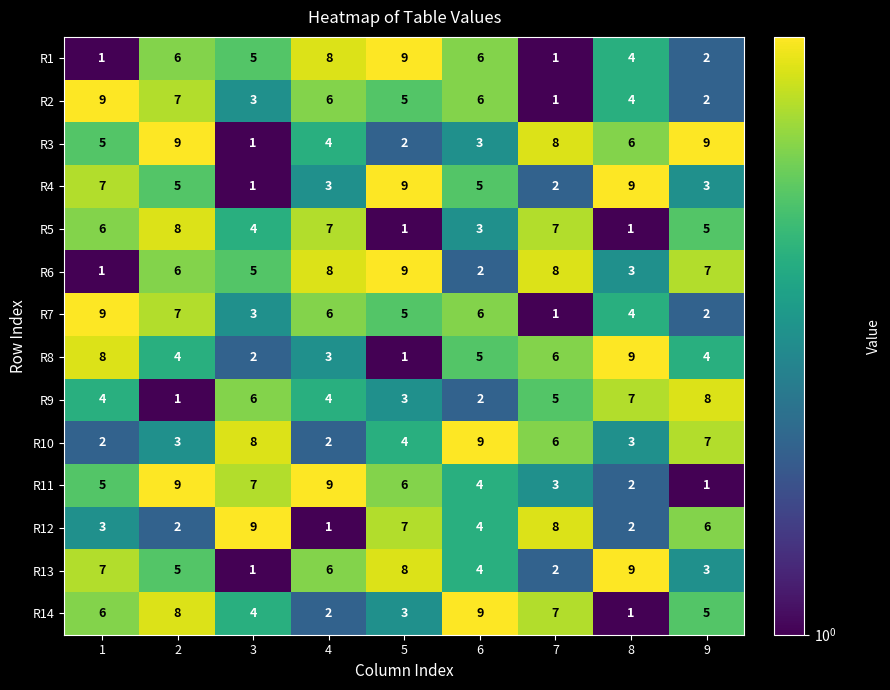

True or false: R8 has a value of 3 at 6.

False